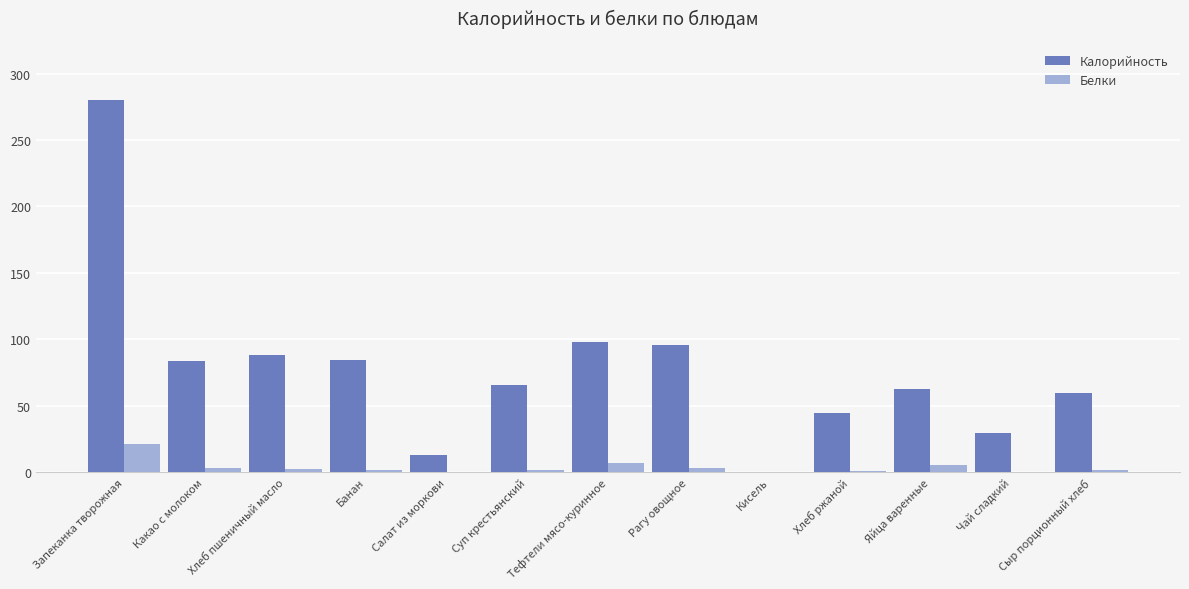

How many data points does each series have?

13